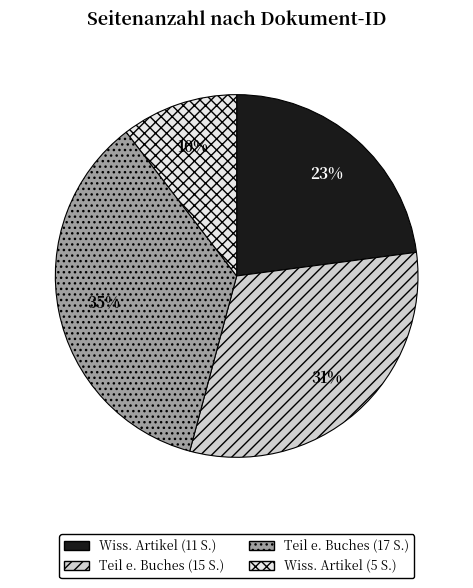

To the nearest percent, what percentage of the pie is Teil e. Buches (15 S.)?

31%